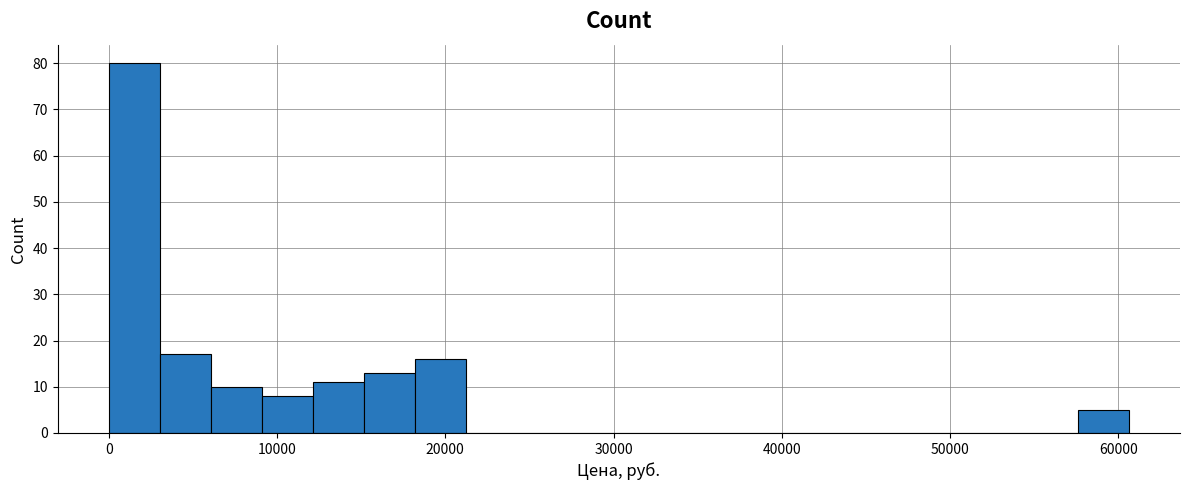

Around what value on the x-axis is the tallest bar? Give the approximate position of its centre, as read against the axis.

2000